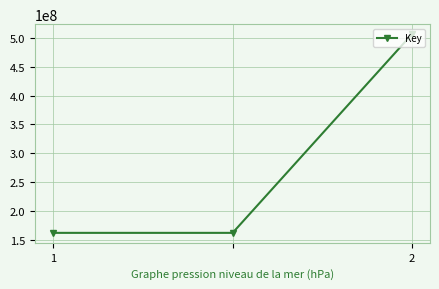

What is the maximum value shown in the chart?

506584066